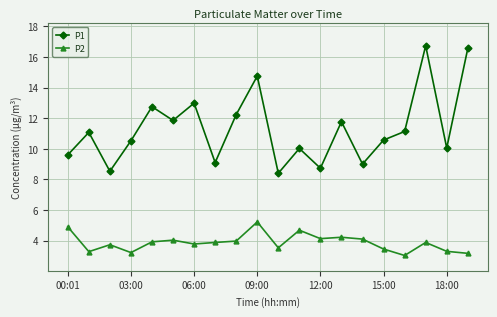

What is the greatest value displayed?

16.7